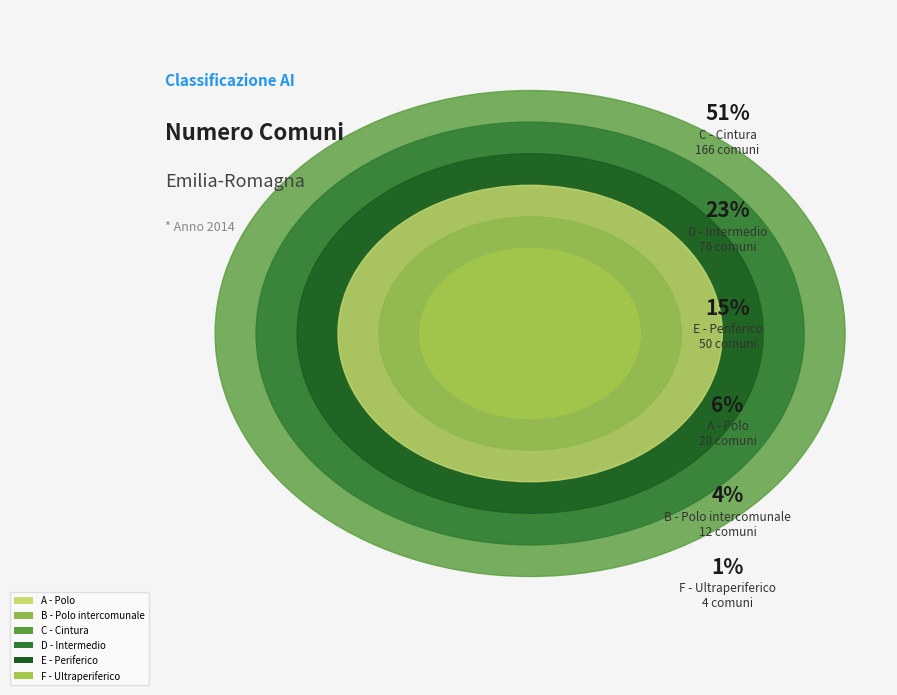

Which category has the smallest portion of the pie?

F - Ultraperiferico